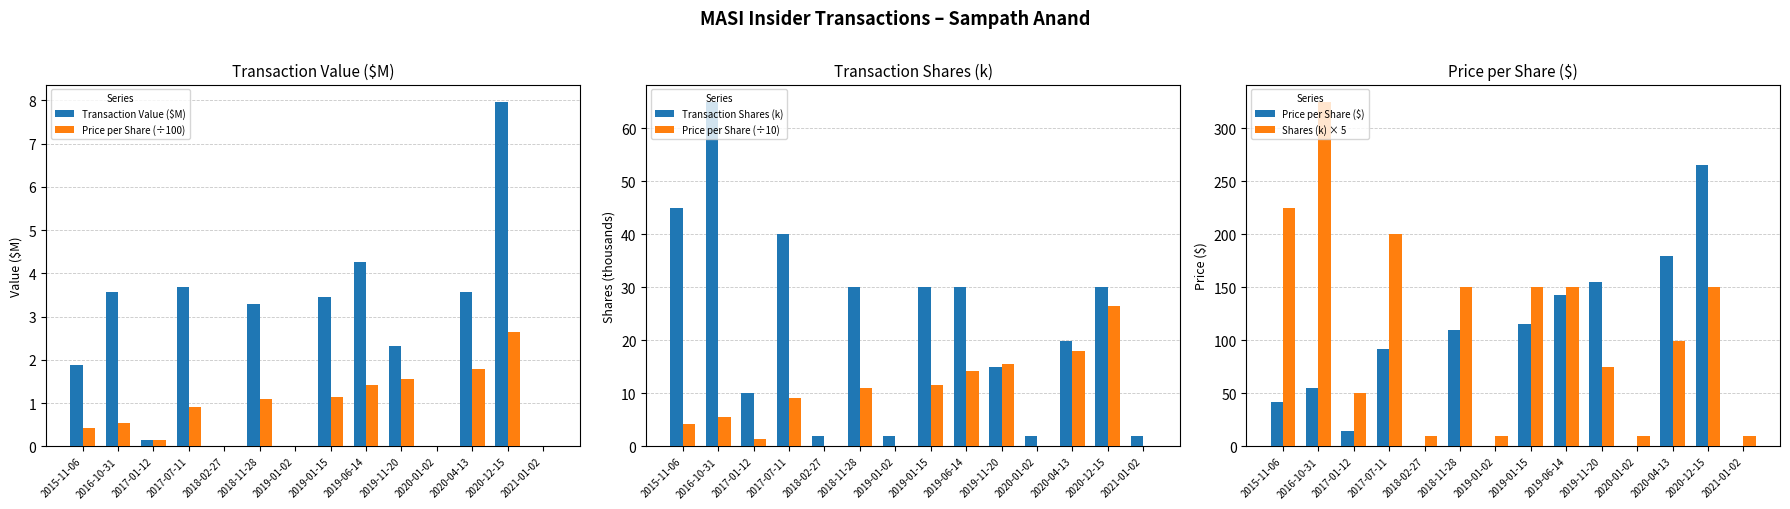

What is the difference between the highest and lowest values at 2015-11-06?

224.6